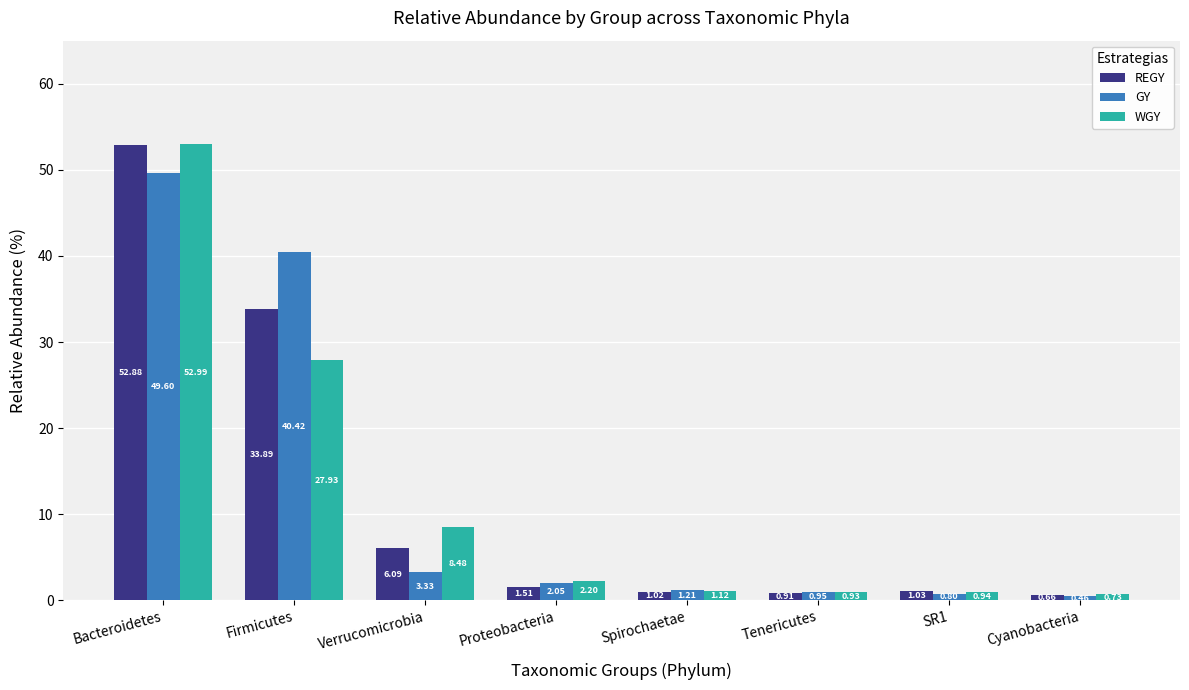

How many bars are there in each group?

3